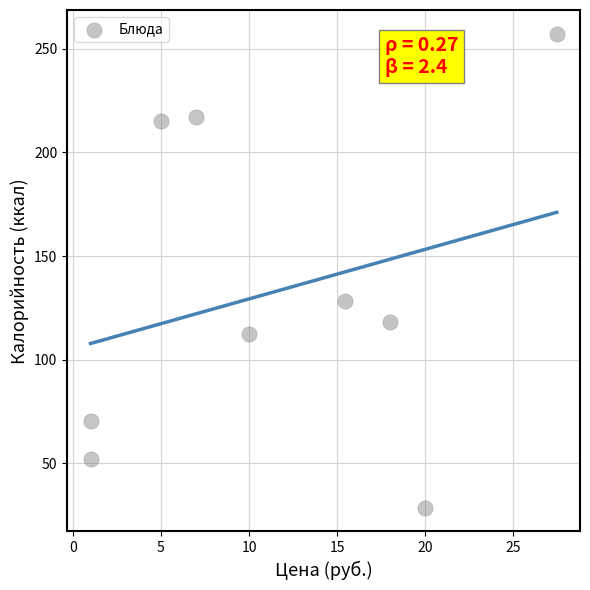

What is the range of X values (max minus min)?

26.5